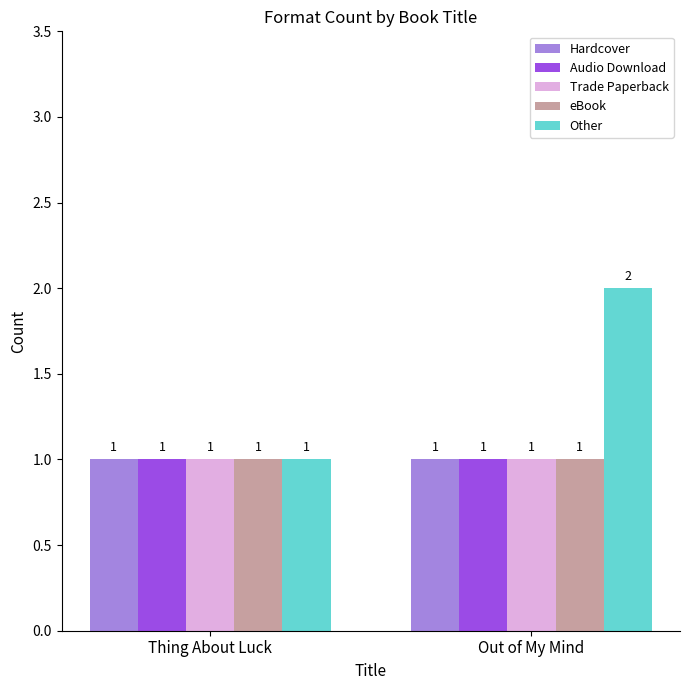

Between Thing About Luck and Out of My Mind, which series saw the biggest shift?

Other